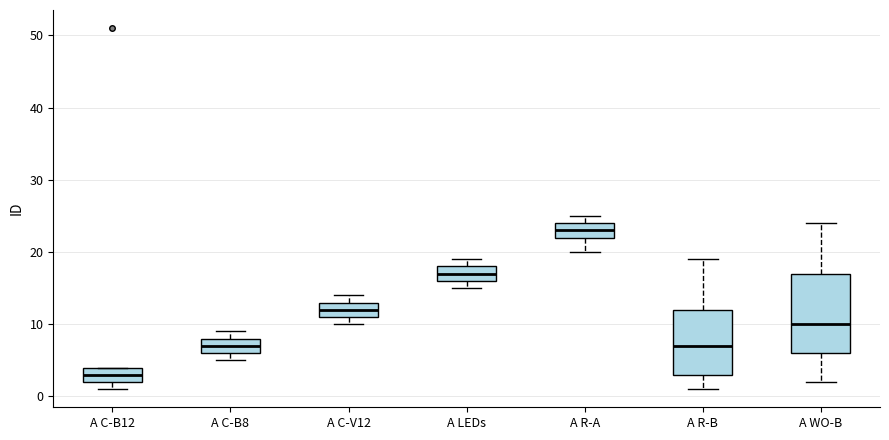

Comparing the boxes themselves (not the whiskers), which one is the tallest?

A WO-B